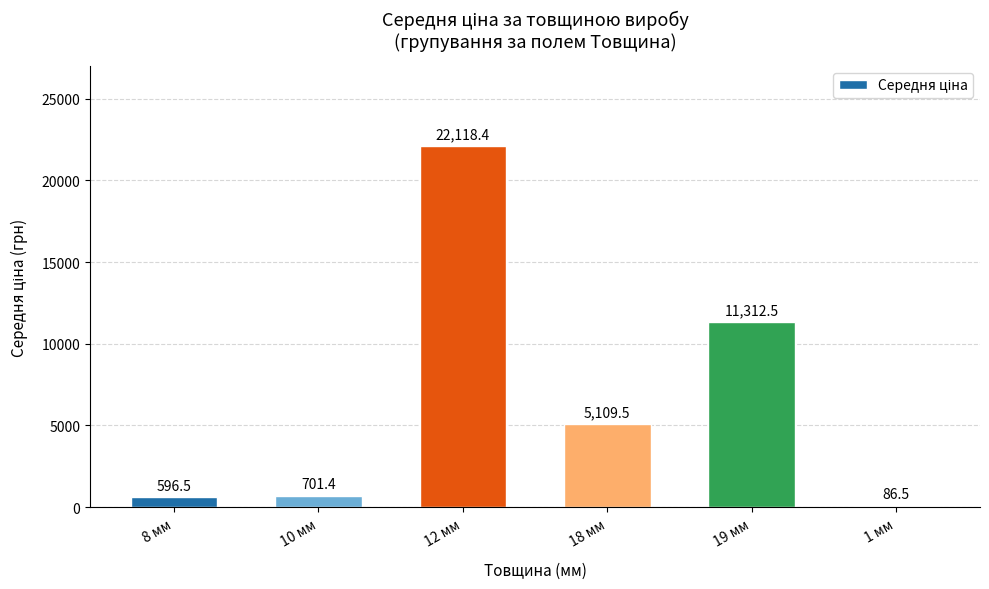

What is the difference between the values at 8 мм and 18 мм?

4513.1